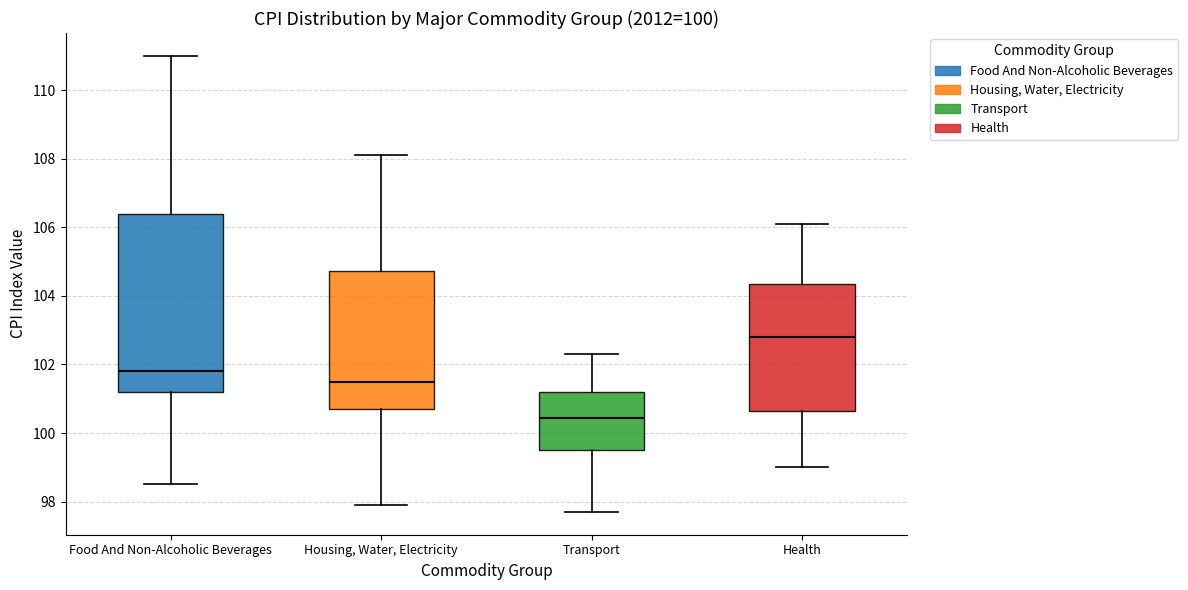

Reading left to right, read every box against the y-axis: the position of its median line, the range the box covers, and the ends of its whiskers. The values are not printed on the chart, so give them approximately, as read against the axis.

Food And Non-Alcoholic Beverages: median 101.8, box 101.2 to 106.4, whiskers 98.6 to 111.0
Housing, Water, Electricity: median 101.6, box 100.8 to 104.8, whiskers 98.0 to 108.2
Transport: median 100.4, box 99.6 to 101.2, whiskers 97.8 to 102.4
Health: median 102.8, box 100.6 to 104.4, whiskers 99.0 to 106.2